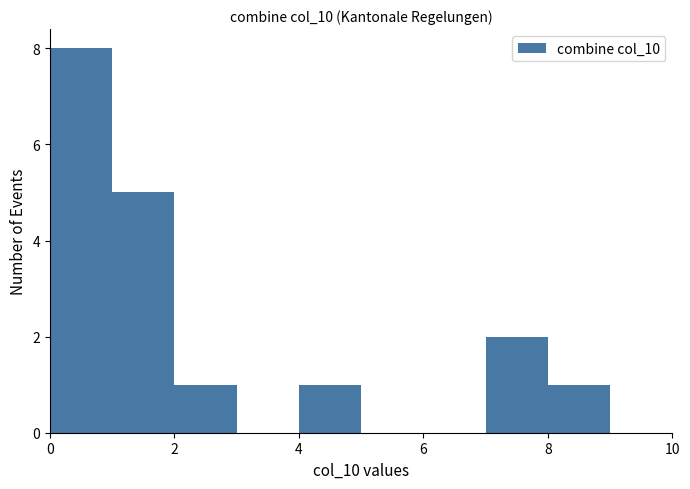

Reading left to right, transcribe this chart: for each bar, give the range it covers on the x-axis and its height. The values are not printed on the chart, so give them approximately, as read against the axis.

0 to 1: 8
1 to 2: 5
2 to 3: 1
3 to 4: 0
4 to 5: 1
5 to 6: 0
6 to 7: 0
7 to 8: 2
8 to 9: 1
9 to 10: 0